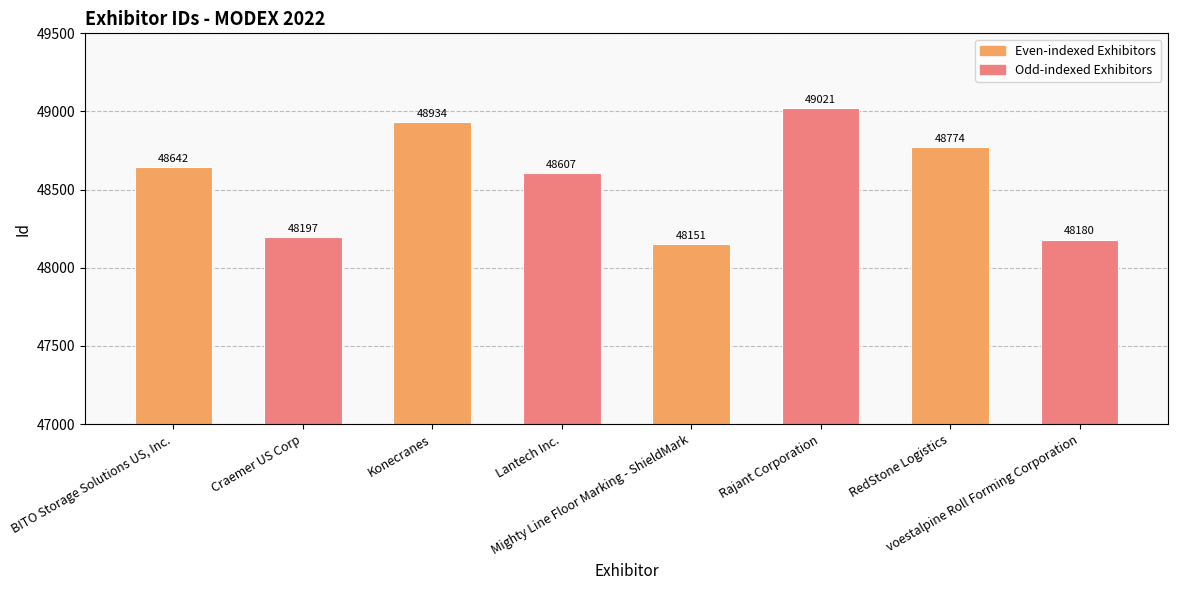

Between Rajant Corporation and Mighty Line Floor Marking - ShieldMark, which is larger?

Rajant Corporation